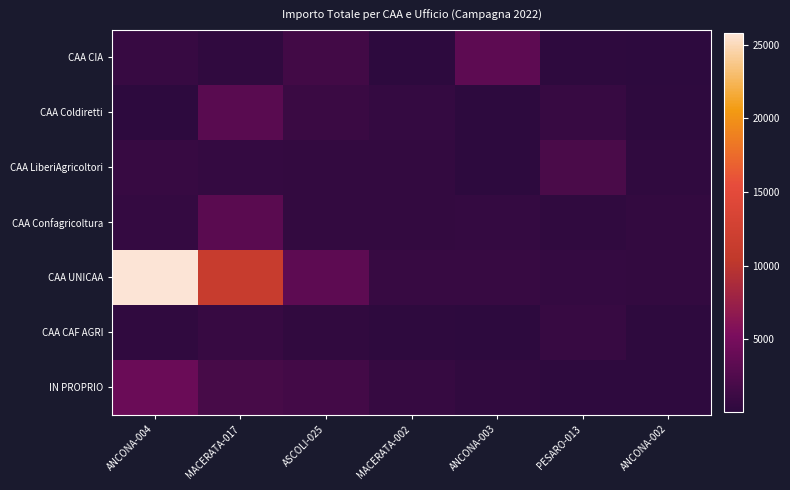

What is the maximum value shown in the chart?

25799.2